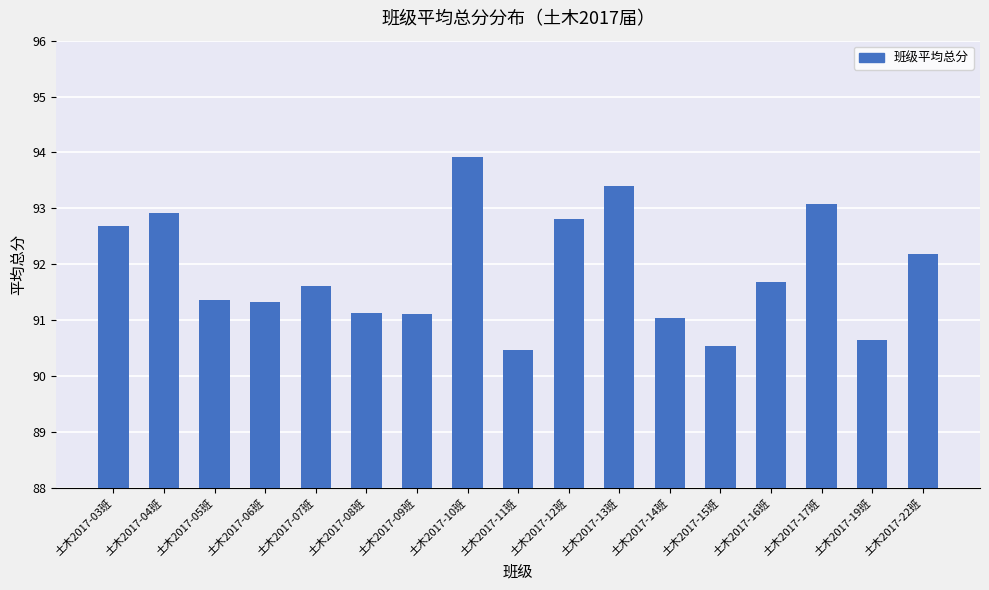

Where does the data first go above 91?

土木2017-03班